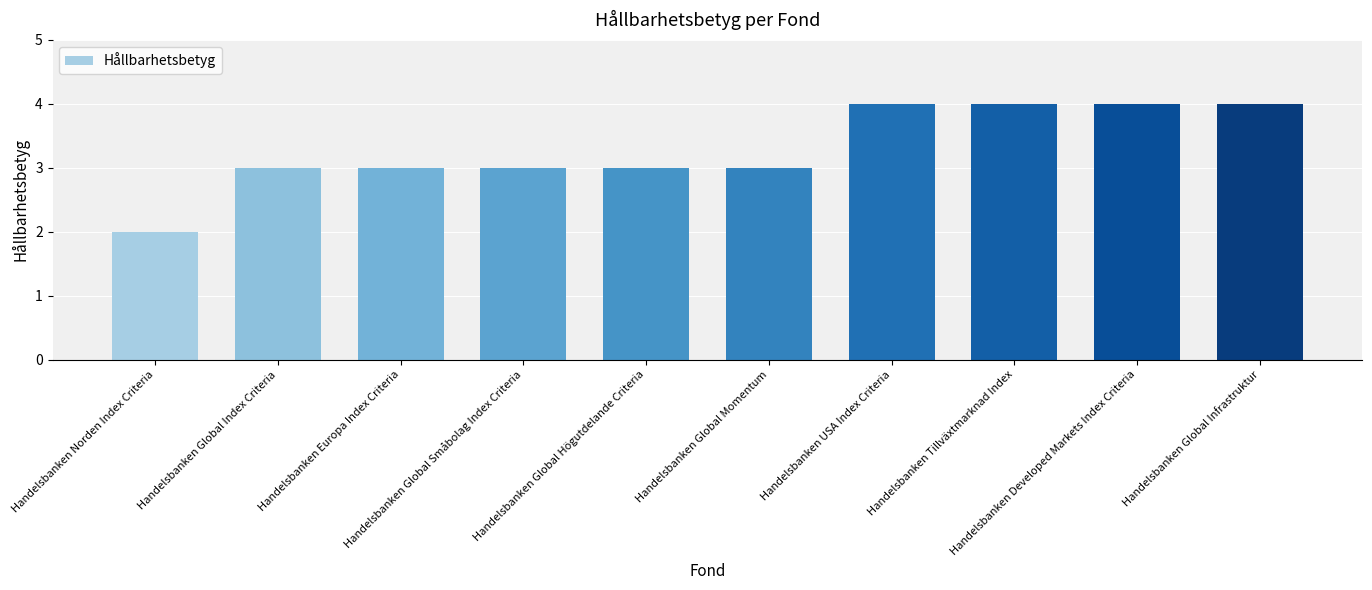

Which has a higher value, Handelsbanken Global Index Criteria or Handelsbanken USA Index Criteria?

Handelsbanken USA Index Criteria